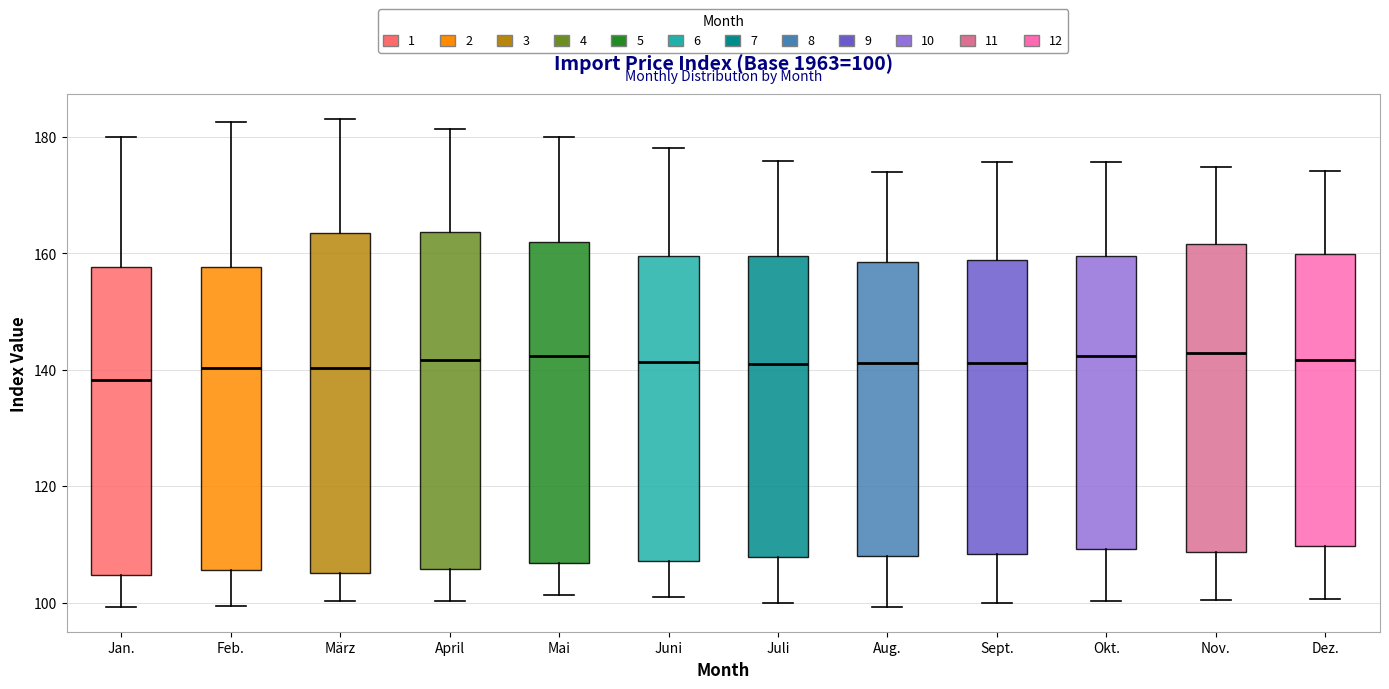

Which box's median line is the lowest?

Jan.